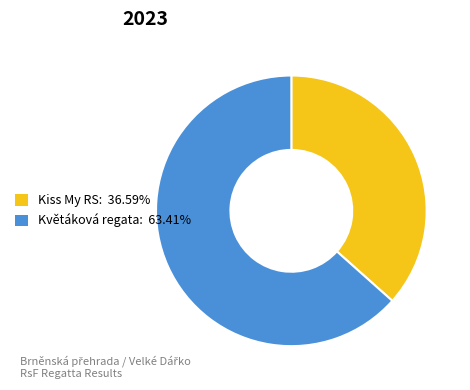

Does any single category account for the majority?

Yes